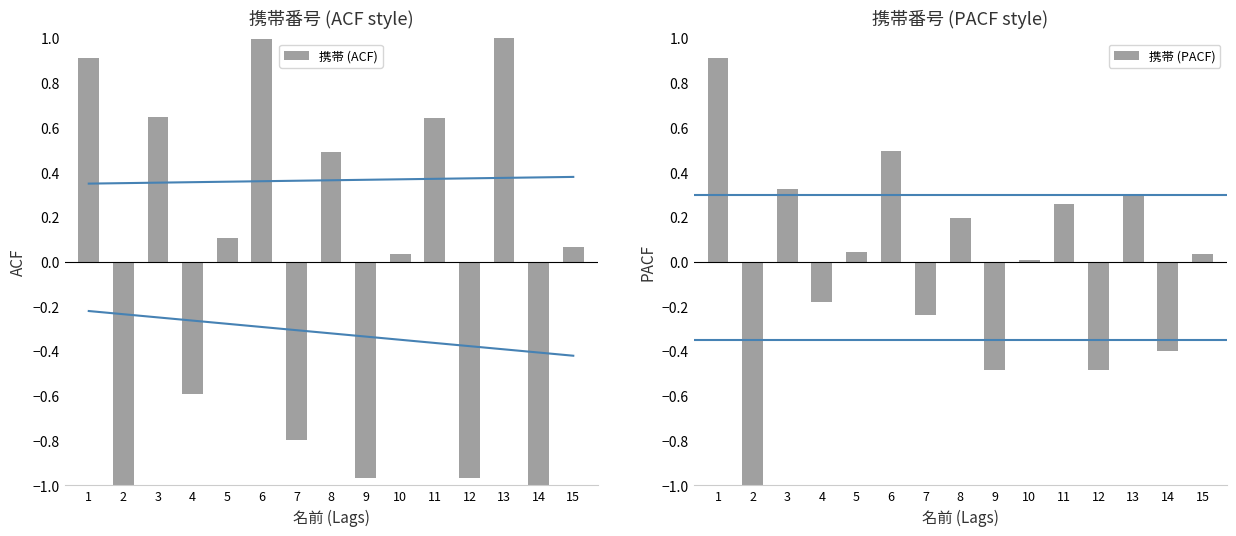

The 携帯 (ACF) series shows -0.7 at 12. True or false?

False